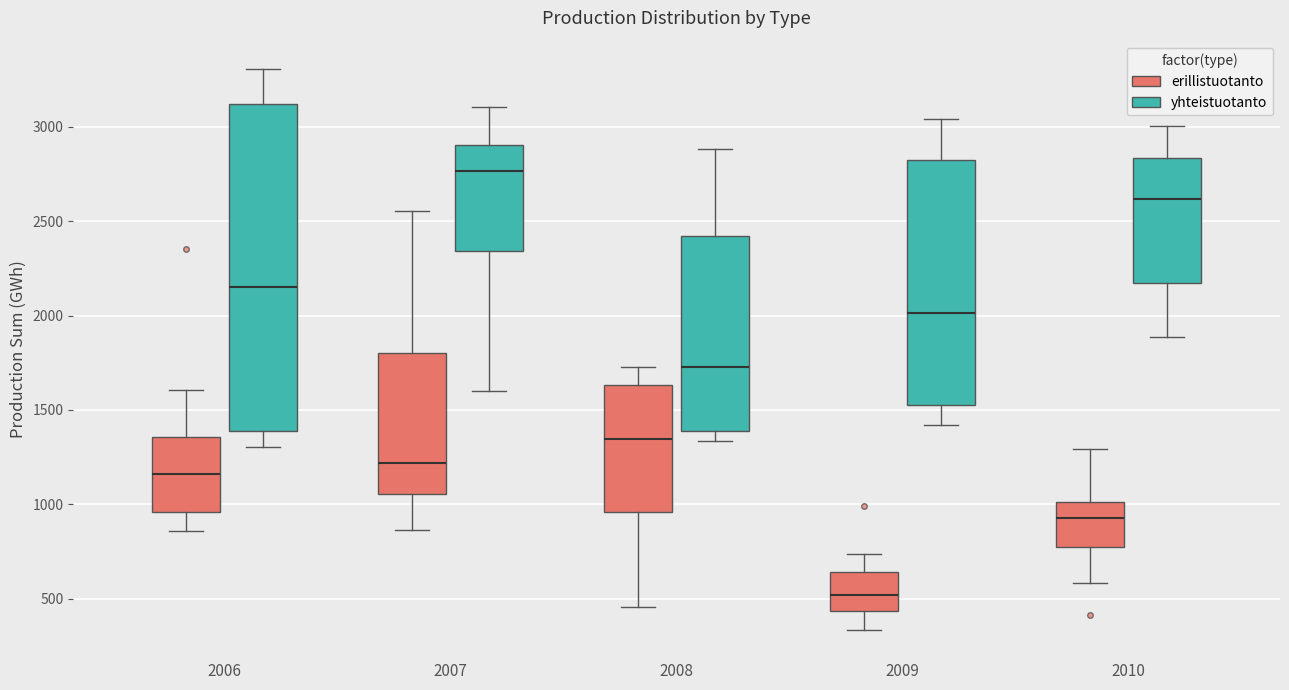

Reading left to right, read every box against the y-axis: the position of its median line, the range the box covers, and the ends of its whiskers. The values are not printed on the chart, so give them approximately, as read against the axis.

2006 (erillistuotanto): median 1150, box 950 to 1350, whiskers 850 to 1600
2006 (yhteistuotanto): median 2150, box 1400 to 3100, whiskers 1300 to 3300
2007 (erillistuotanto): median 1200, box 1050 to 1800, whiskers 850 to 2550
2007 (yhteistuotanto): median 2750, box 2350 to 2900, whiskers 1600 to 3100
2008 (erillistuotanto): median 1350, box 950 to 1650, whiskers 450 to 1750
2008 (yhteistuotanto): median 1750, box 1400 to 2400, whiskers 1350 to 2900
2009 (erillistuotanto): median 500, box 450 to 650, whiskers 350 to 750
2009 (yhteistuotanto): median 2000, box 1550 to 2800, whiskers 1400 to 3050
2010 (erillistuotanto): median 950, box 800 to 1000, whiskers 600 to 1300
2010 (yhteistuotanto): median 2600, box 2150 to 2850, whiskers 1900 to 3000